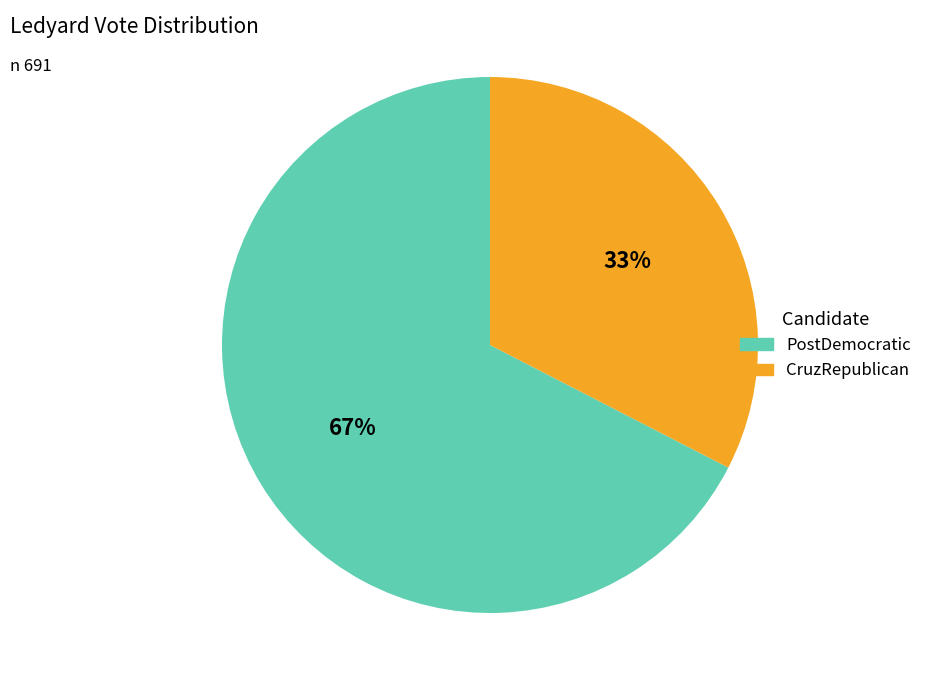

Is it true that CruzRepublican is 24% of the pie?

False